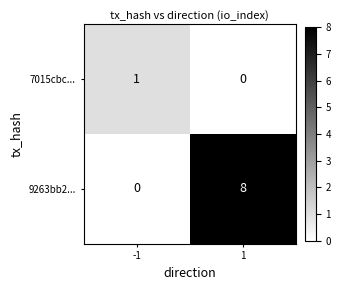

Which series changed the most between -1 and 1?

9263bb2...